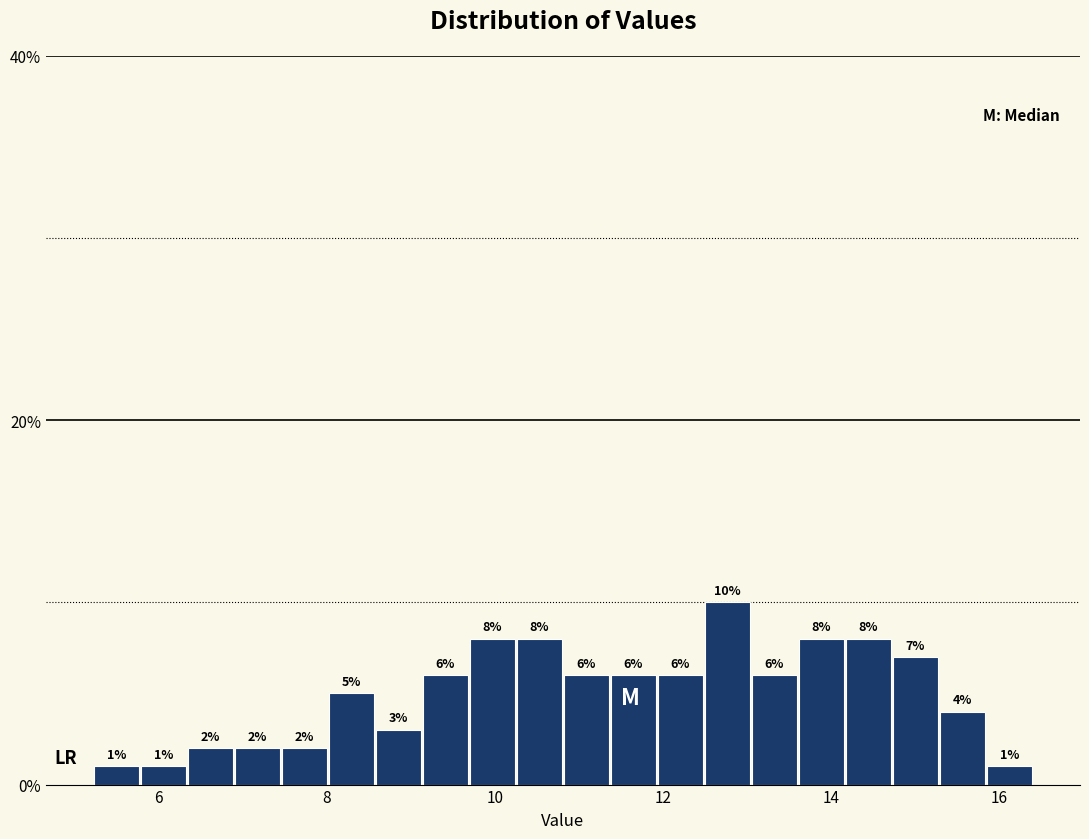

Around what value on the x-axis is the tallest bar? Give the approximate position of its centre, as read against the axis.

12.8